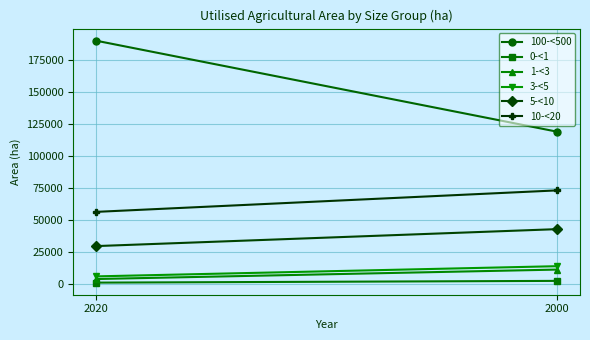

What is the sum of all 10-<20 values?

129513.7